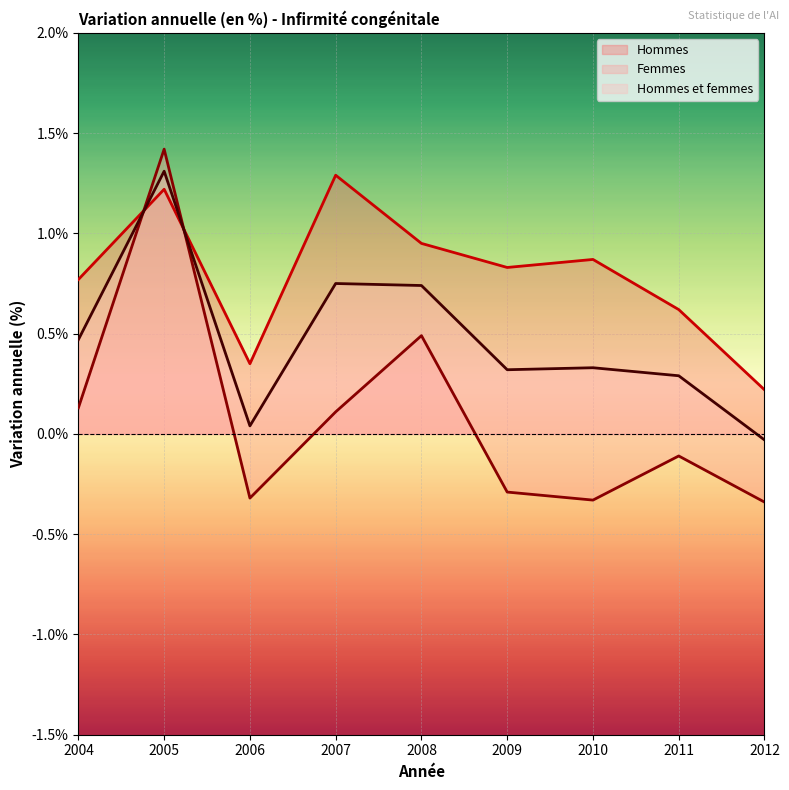

At which category does Femmes reach its first local peak?

2005